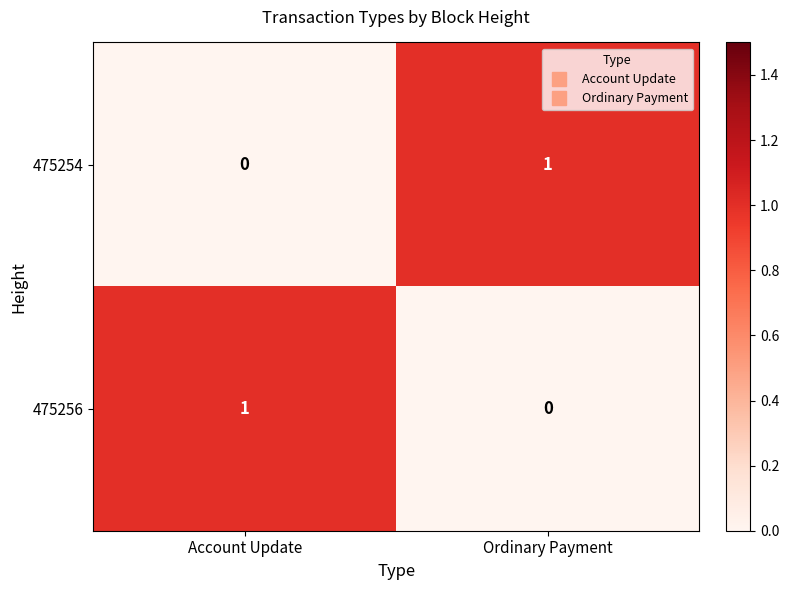

Is the value of 475256 at Account Update greater than the value of 475254 at Account Update?

Yes